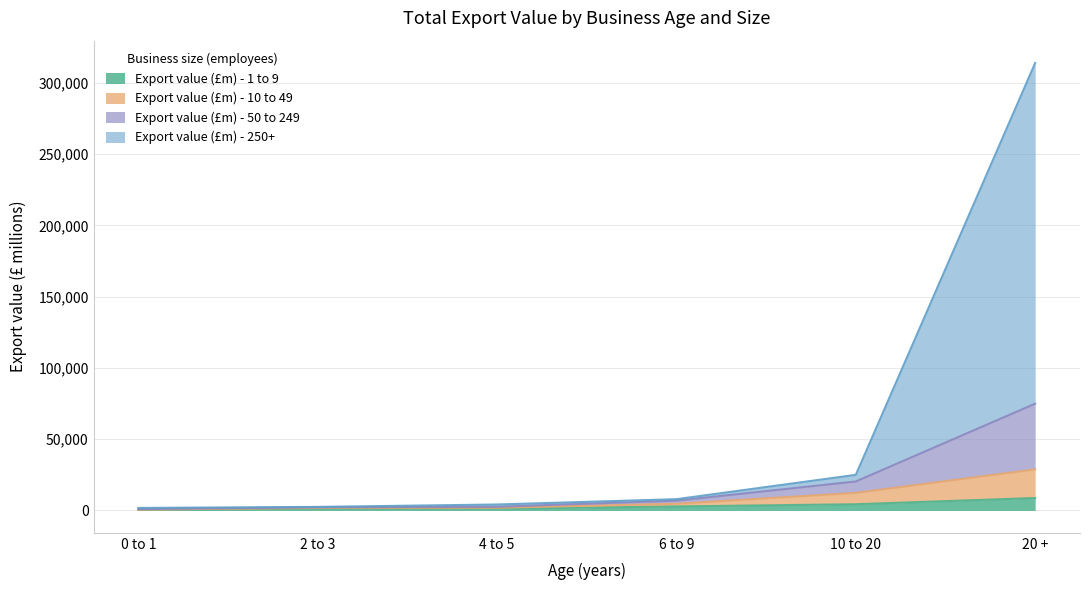

Is the value of Export value (£m) - 50 to 249 at 20 + greater than the value of Export value (£m) - 1 to 9 at 20 +?

Yes